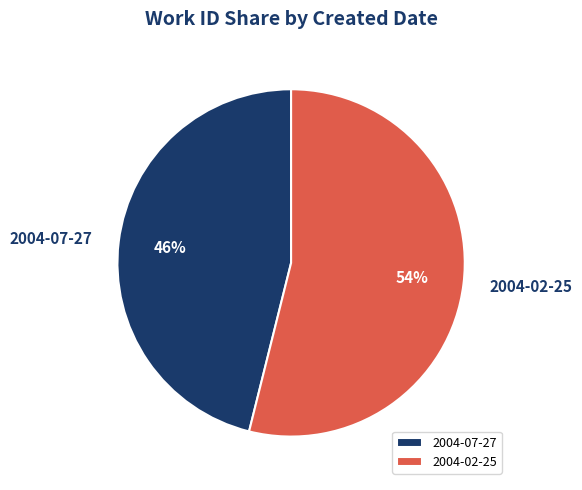

Is the sum of 2004-02-25 and 2004-07-27 greater than half?

Yes